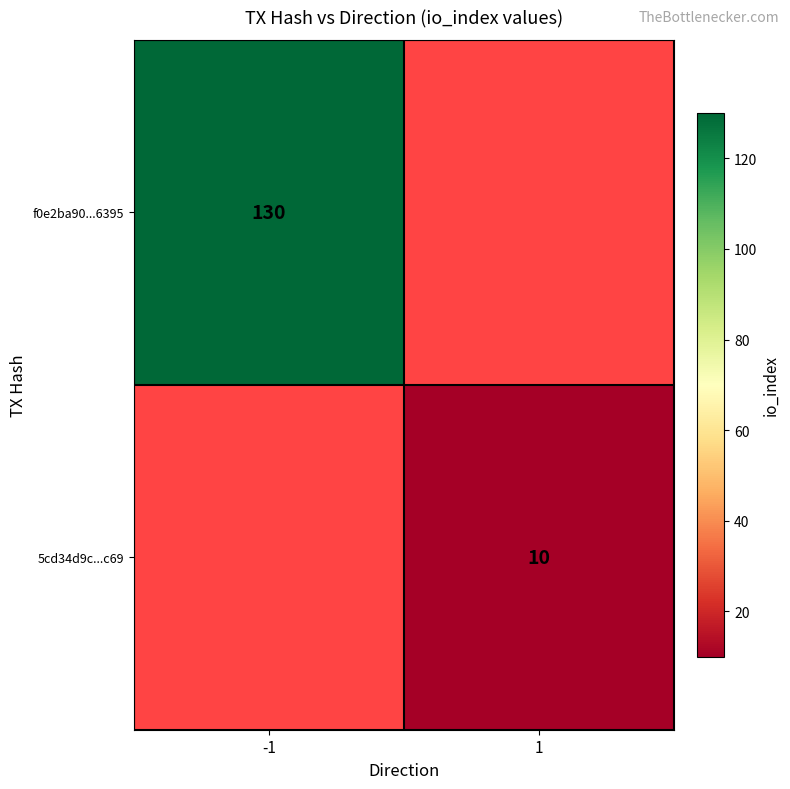

The value of f0e2ba90...6395 at -1 is 130. True or false?

True